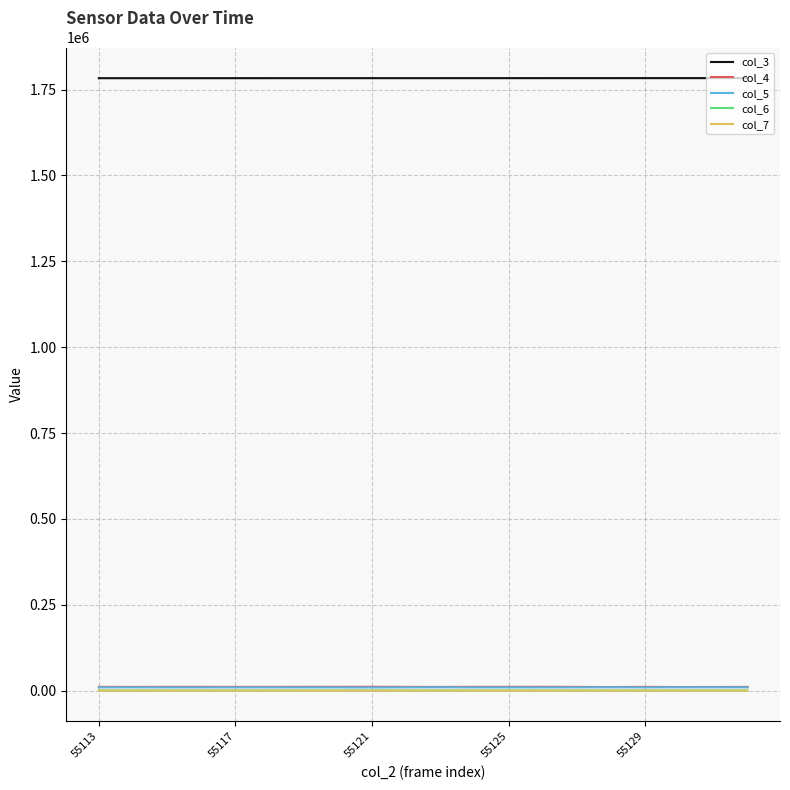

True or false: col_5 and col_7 cross at least once.

False